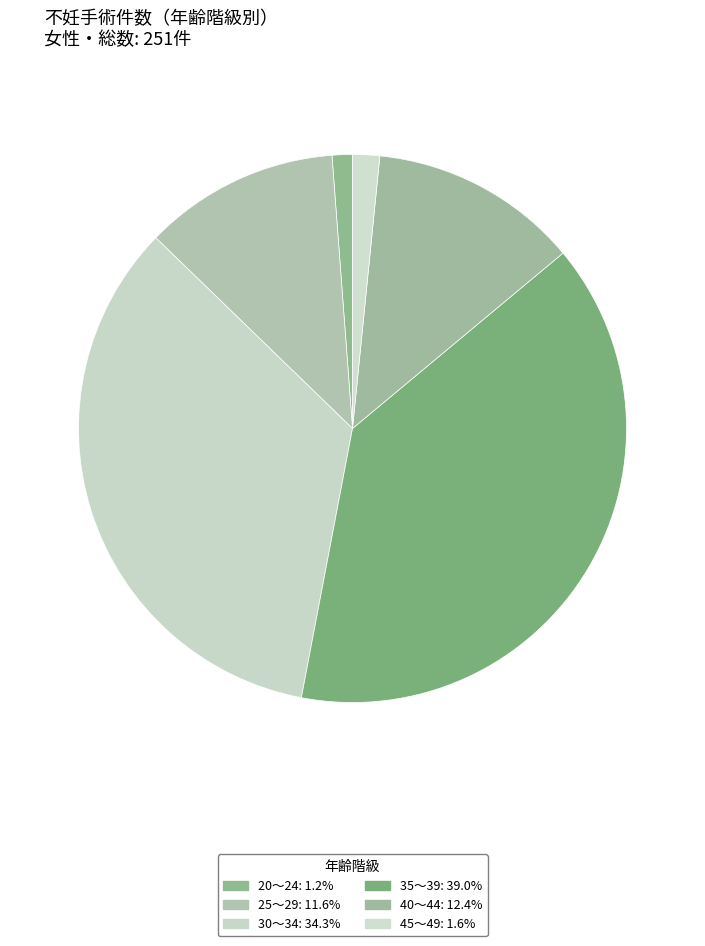

Does 30～34 represent more than half of the total?

No